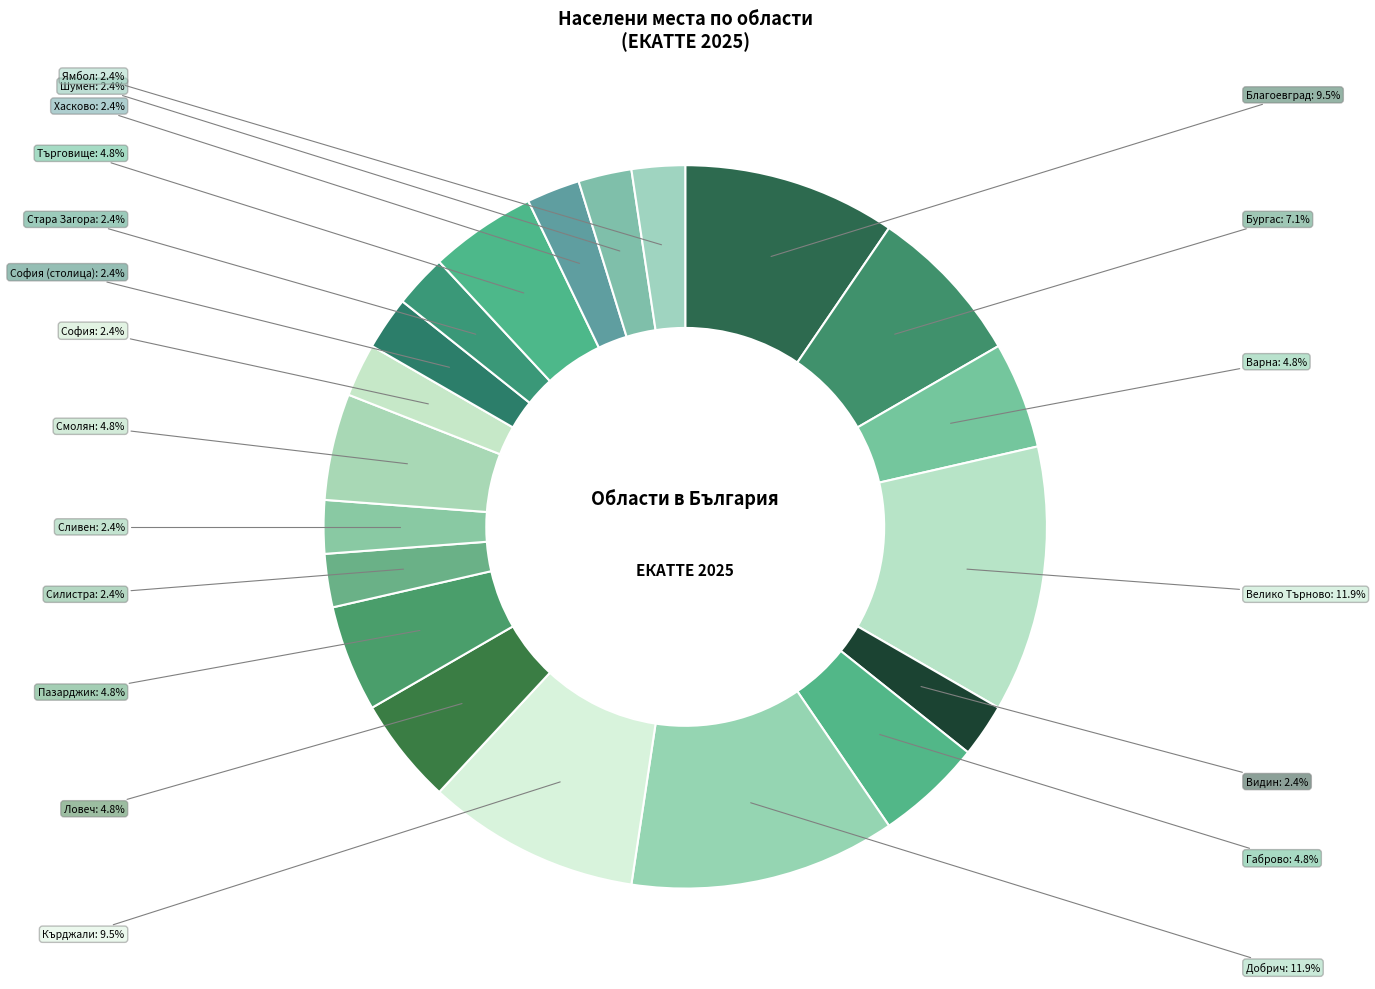

What is the smallest slice in the pie chart?

обл. Видин